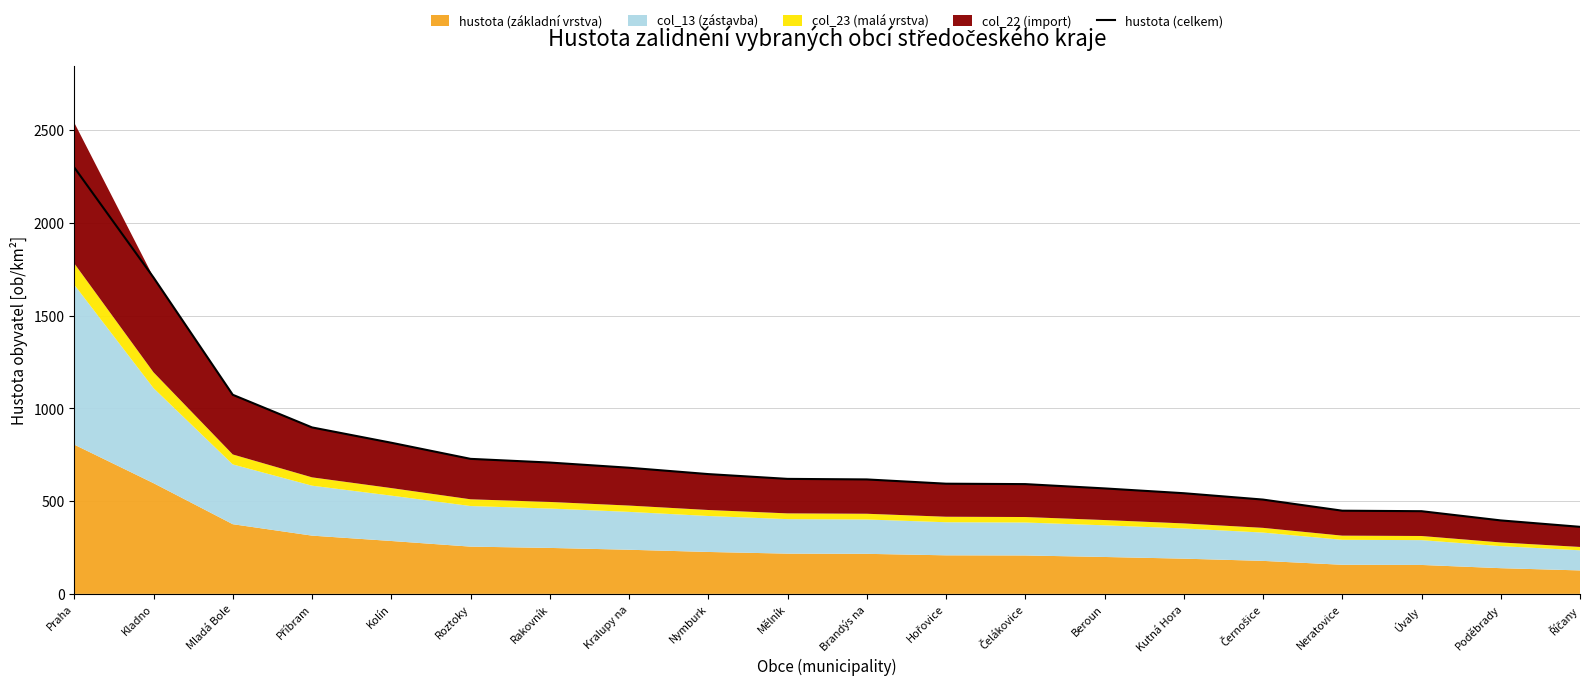

Reading right to left, transcribe all the data shown in this chart.

Říčany=361.6	Poděbrady=396.2	Úvaly=445.9	Neratovice=448.6	Černošice=508.6	Kutná Hora=542.9	Beroun=568.9	Čelákovice=592.0	Hořovice=594.2	Brandýs na=617.2	Mělník=620.2	Nymburk=646.0	Kralupy na=680.3	Rakovník=708.3	Roztoky=728.2	Kolín=815.1	Příbram=897.7	Mladá Bole=1073.8	Kladno=1706.1	Praha=2299.7